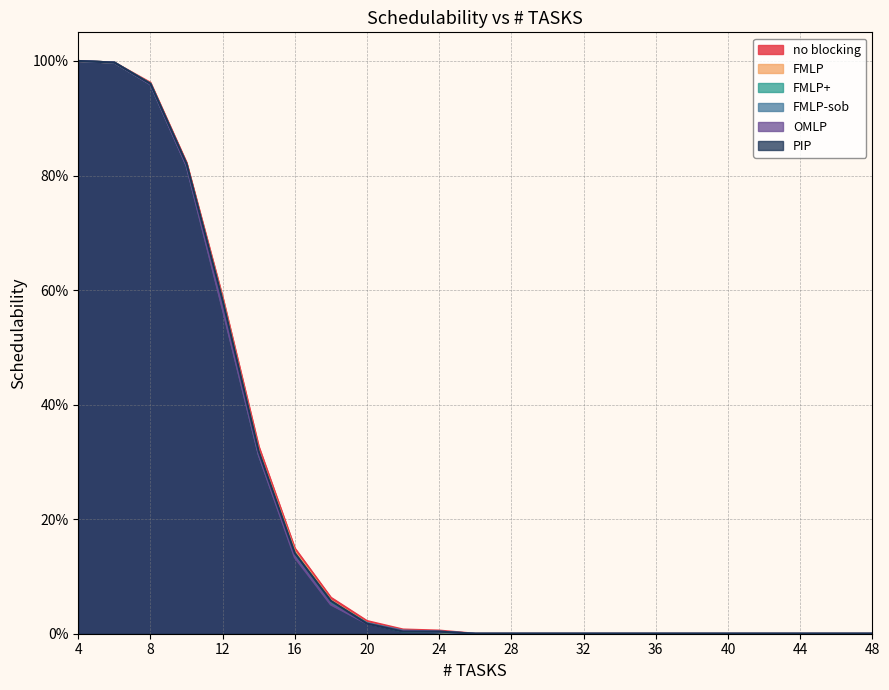

Reading left to right, list all the values displayed in this chart.

no blocking: 4=1.0	6=1.0	8=1.0	10=0.8	12=0.6	14=0.3	16=0.1	18=0.1	20=0.0	22=0.0	24=0.0	26=0.0	28=0.0	30=0.0	32=0.0	34=0.0	36=0.0	38=0.0	40=0.0	42=0.0	44=0.0	46=0.0	48=0.0
FMLP: 4=1.0	6=1.0	8=1.0	10=0.8	12=0.6	14=0.3	16=0.1	18=0.1	20=0.0	22=0.0	24=0.0	26=0.0	28=0.0	30=0.0	32=0.0	34=0.0	36=0.0	38=0.0	40=0.0	42=0.0	44=0.0	46=0.0	48=0.0
FMLP+: 4=1.0	6=1.0	8=1.0	10=0.8	12=0.6	14=0.3	16=0.1	18=0.1	20=0.0	22=0.0	24=0.0	26=0.0	28=0.0	30=0.0	32=0.0	34=0.0	36=0.0	38=0.0	40=0.0	42=0.0	44=0.0	46=0.0	48=0.0
FMLP-sob: 4=1.0	6=1.0	8=1.0	10=0.8	12=0.6	14=0.3	16=0.1	18=0.1	20=0.0	22=0.0	24=0.0	26=0.0	28=0.0	30=0.0	32=0.0	34=0.0	36=0.0	38=0.0	40=0.0	42=0.0	44=0.0	46=0.0	48=0.0
OMLP: 4=1.0	6=1.0	8=1.0	10=0.8	12=0.6	14=0.3	16=0.1	18=0.1	20=0.0	22=0.0	24=0.0	26=0.0	28=0.0	30=0.0	32=0.0	34=0.0	36=0.0	38=0.0	40=0.0	42=0.0	44=0.0	46=0.0	48=0.0
PIP: 4=1.0	6=1.0	8=1.0	10=0.8	12=0.6	14=0.3	16=0.1	18=0.1	20=0.0	22=0.0	24=0.0	26=0.0	28=0.0	30=0.0	32=0.0	34=0.0	36=0.0	38=0.0	40=0.0	42=0.0	44=0.0	46=0.0	48=0.0